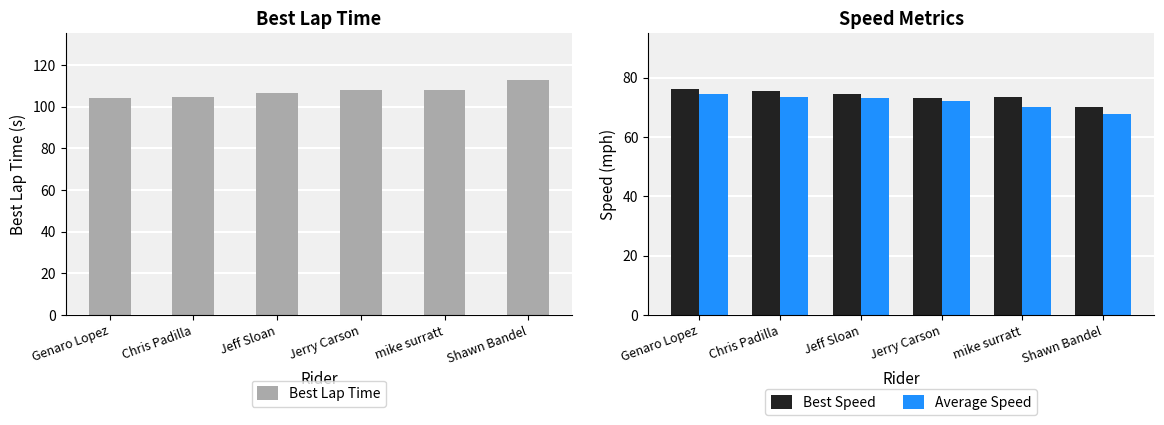

What is the value of the Best Lap Time bar at the 2nd from the left?

104.7